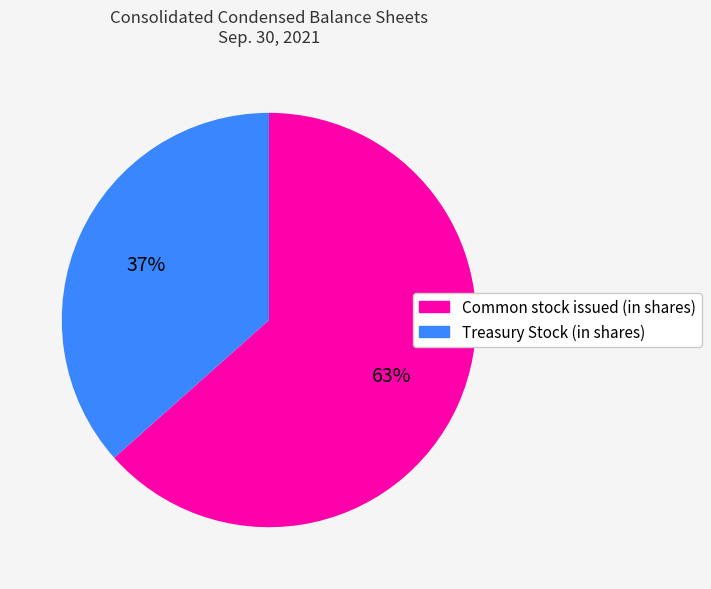

To the nearest percent, what is the average slice percentage?

50%